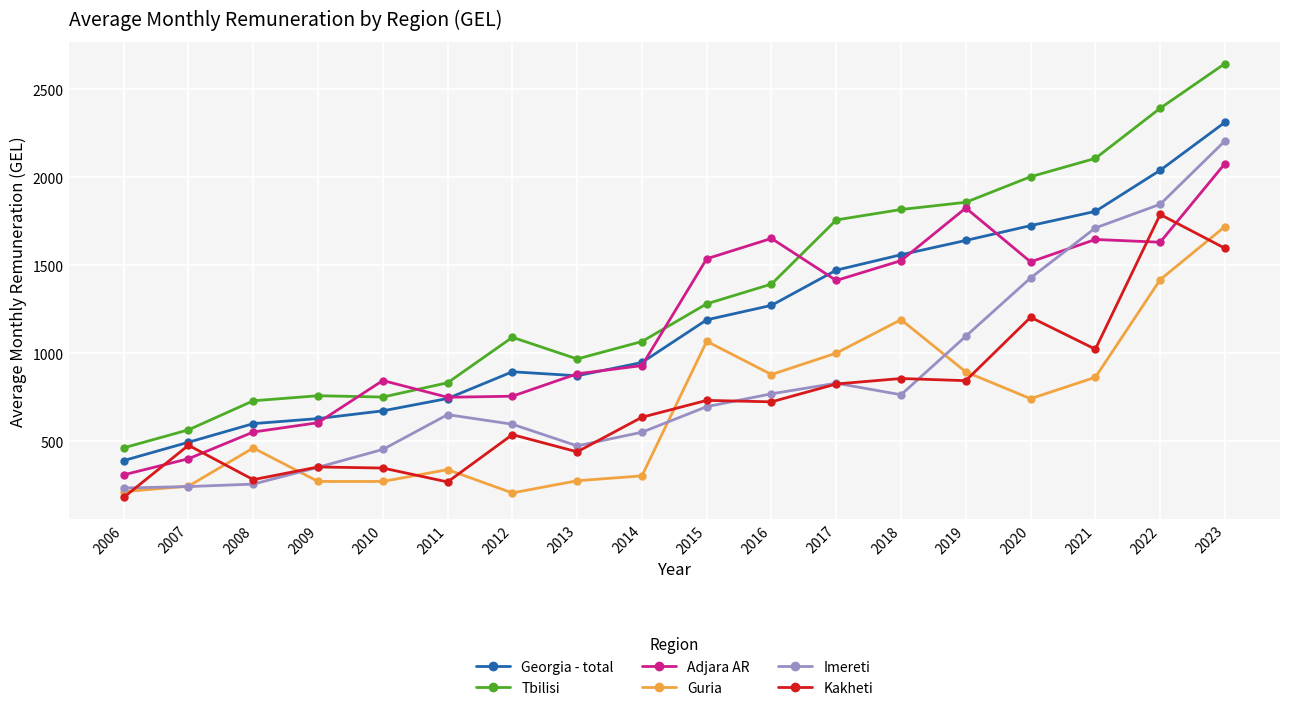

What is the spread (max minus min) of values at 2011?

563.5